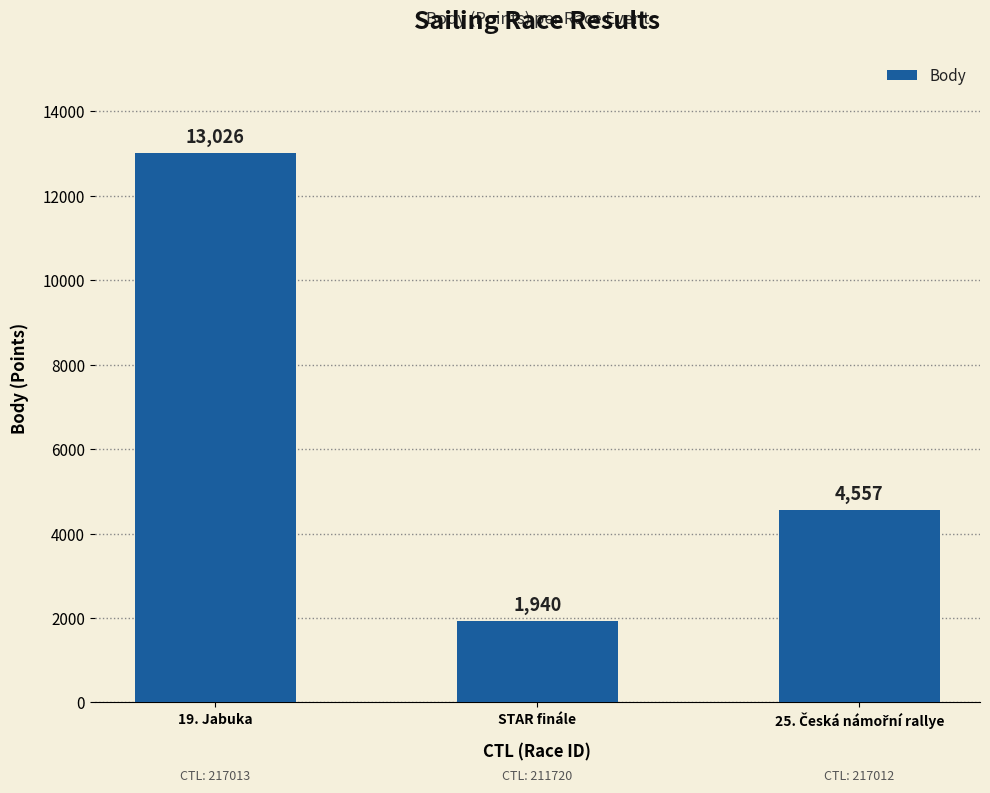

Are the bars horizontal?

No